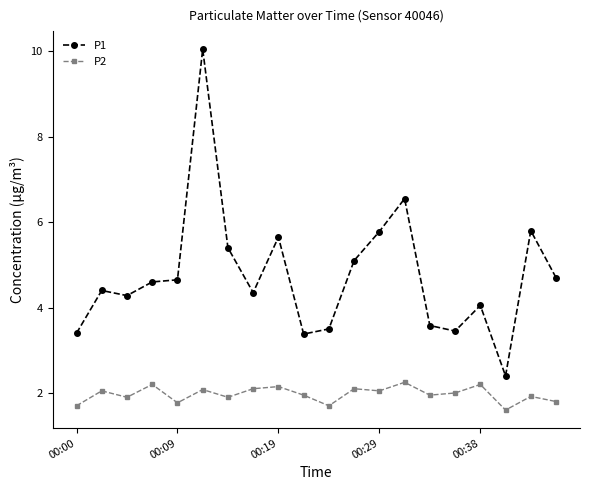

How many lines are shown in the chart?

2